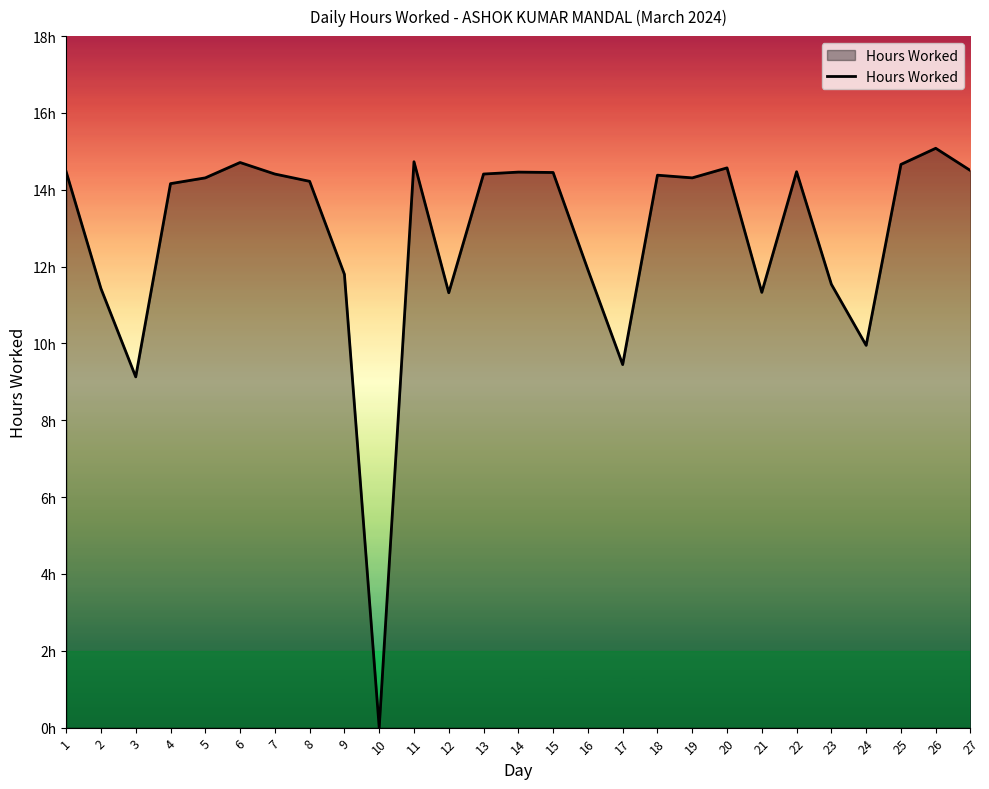

Where does the data first go above 14?

1